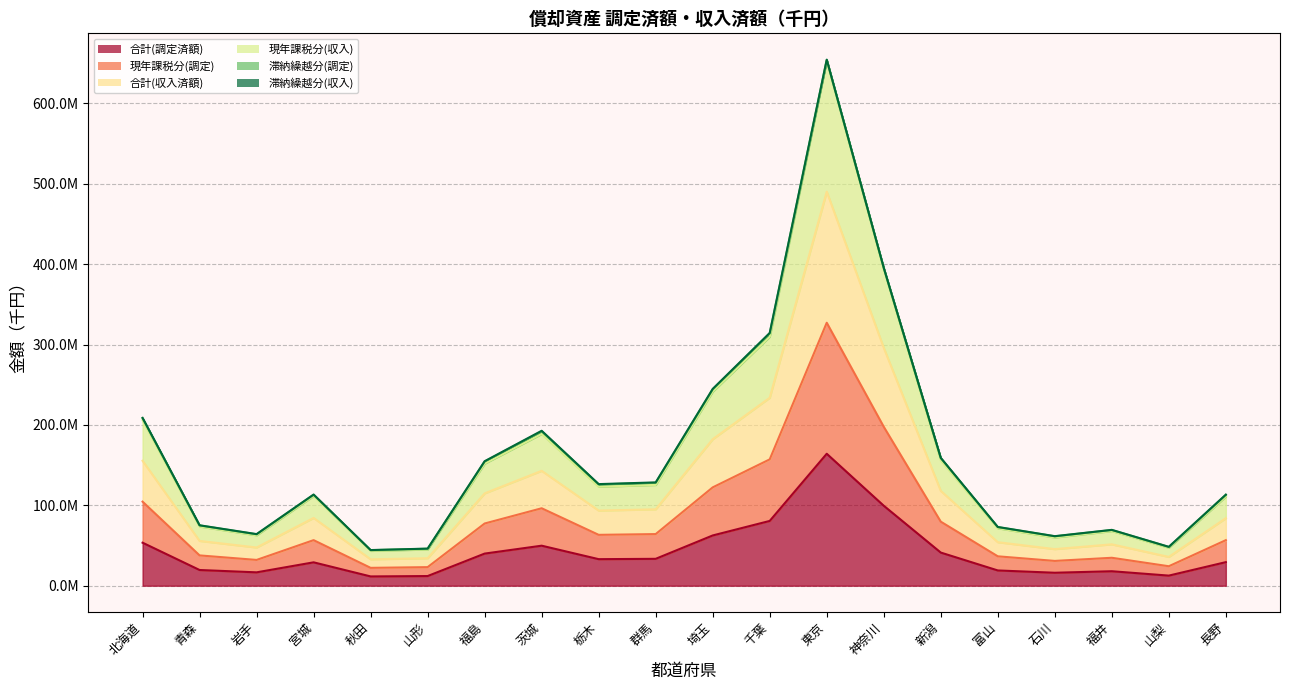

Which category has the highest value across all series?

東京